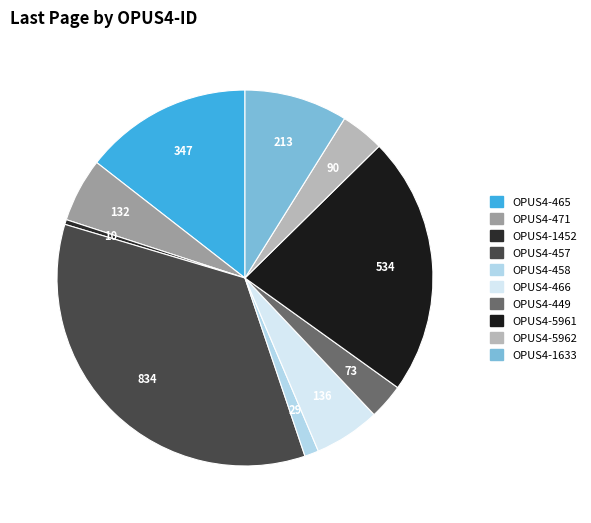

Approximately how many times larger is the value at OPUS4-1452 compared to OPUS4-458?

0.3